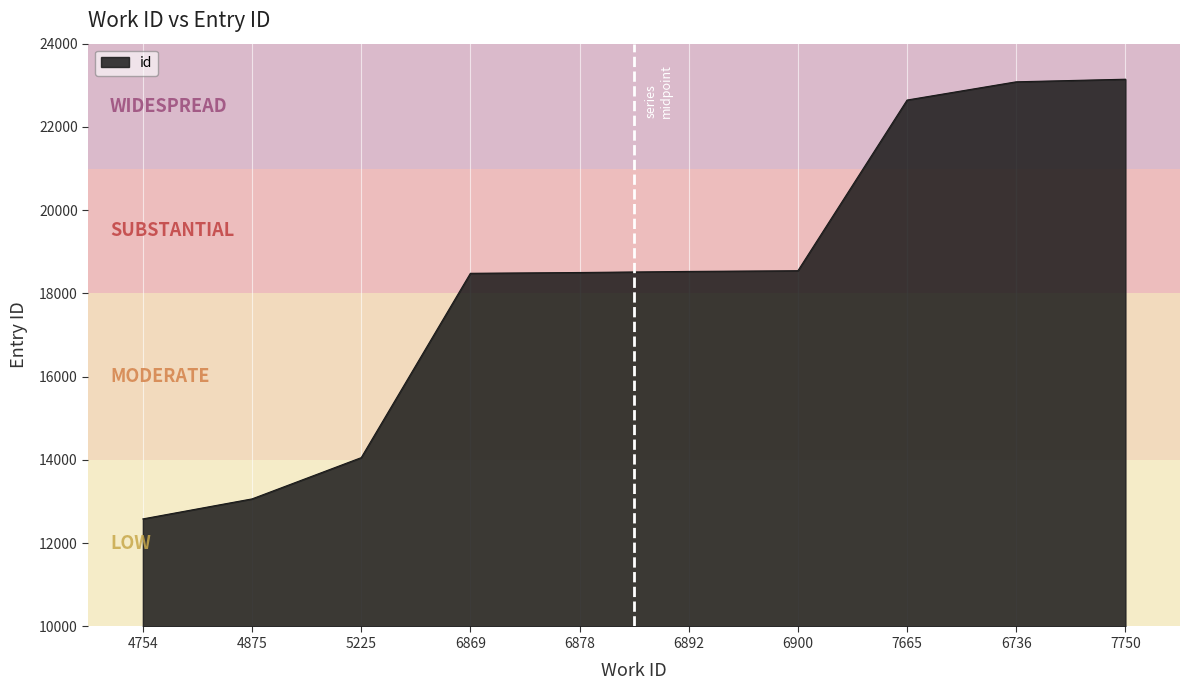

What is the minimum value shown in the chart?

12584